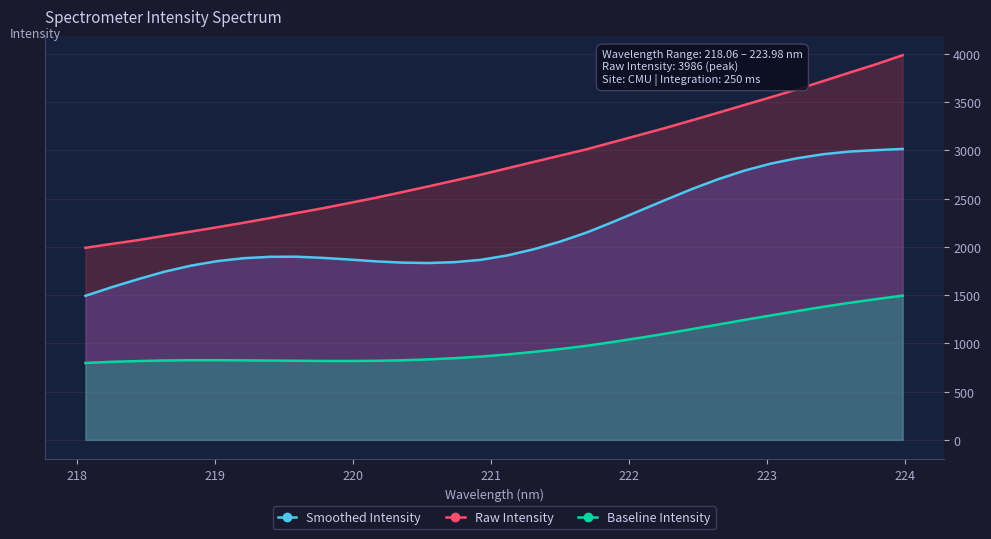

Rank the series by their average value, from lowest to highest.

Baseline Intensity, Smoothed Intensity, Raw Intensity